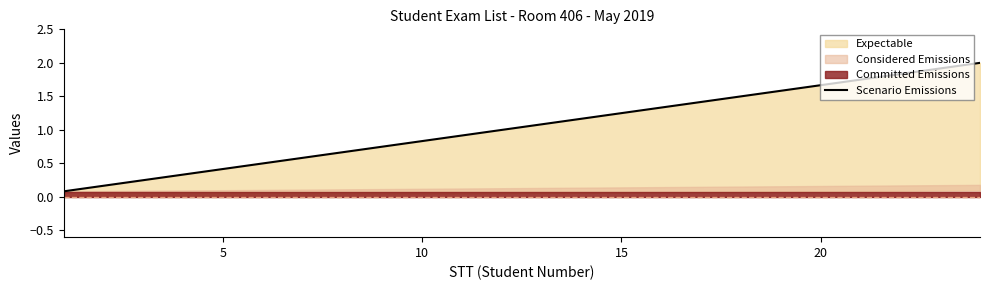

How many lines are shown in the chart?

1